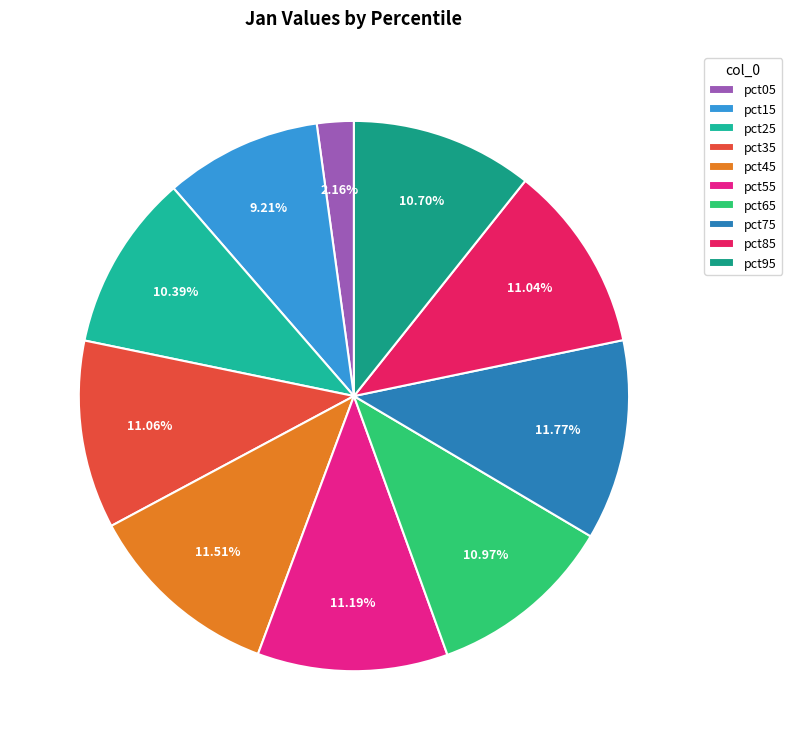

What percentage is NOT represented by pct25?

89.6%